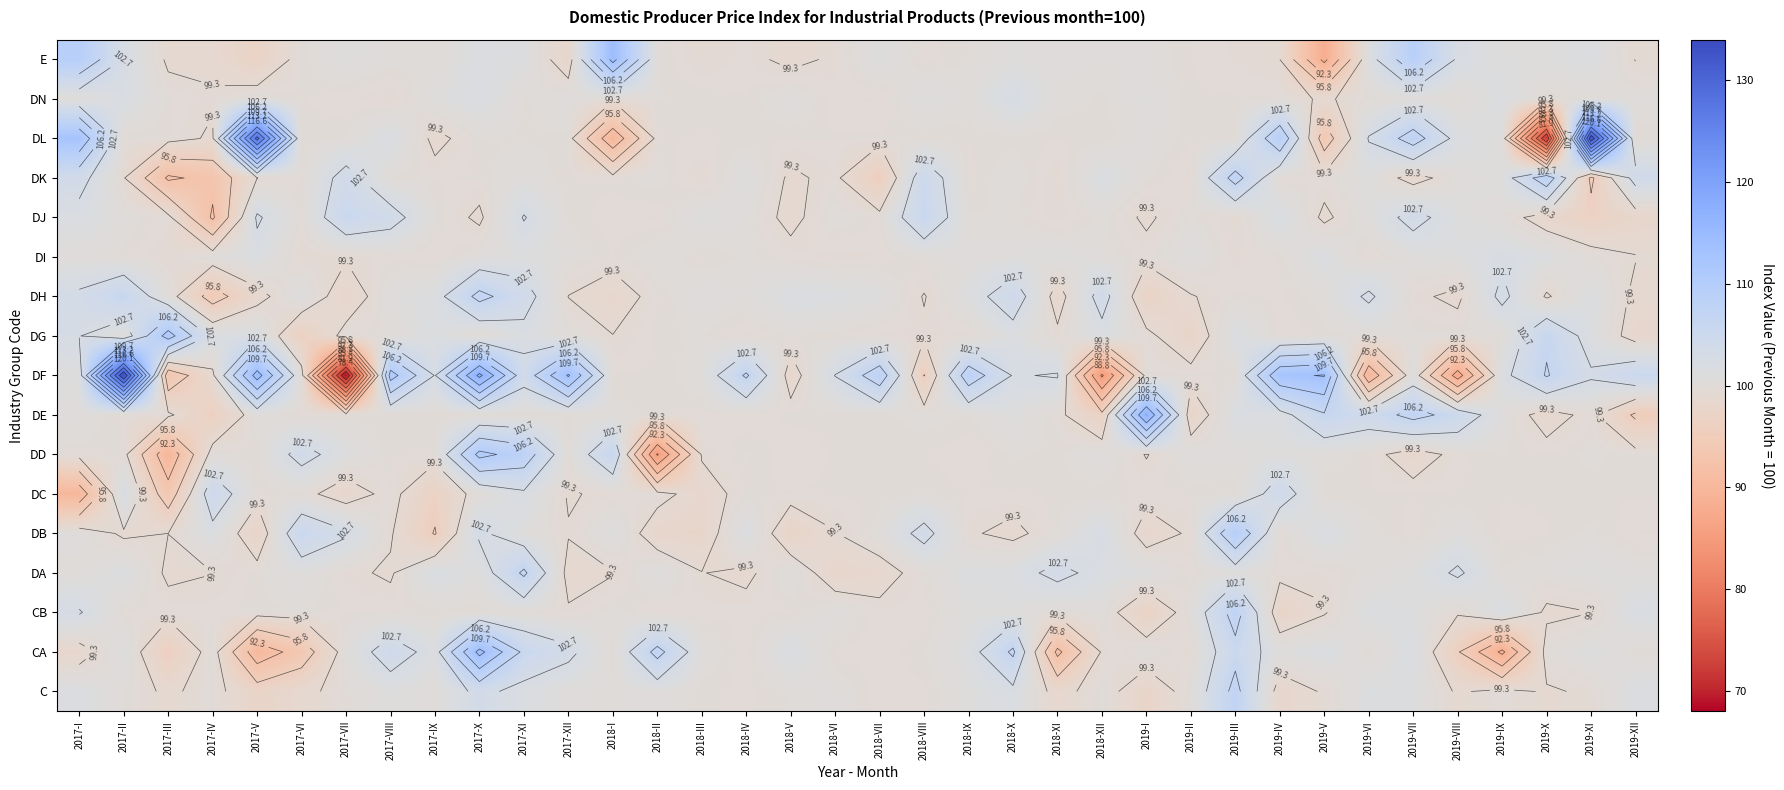

What is the difference between the maximum and minimum values in the DH series?

12.8